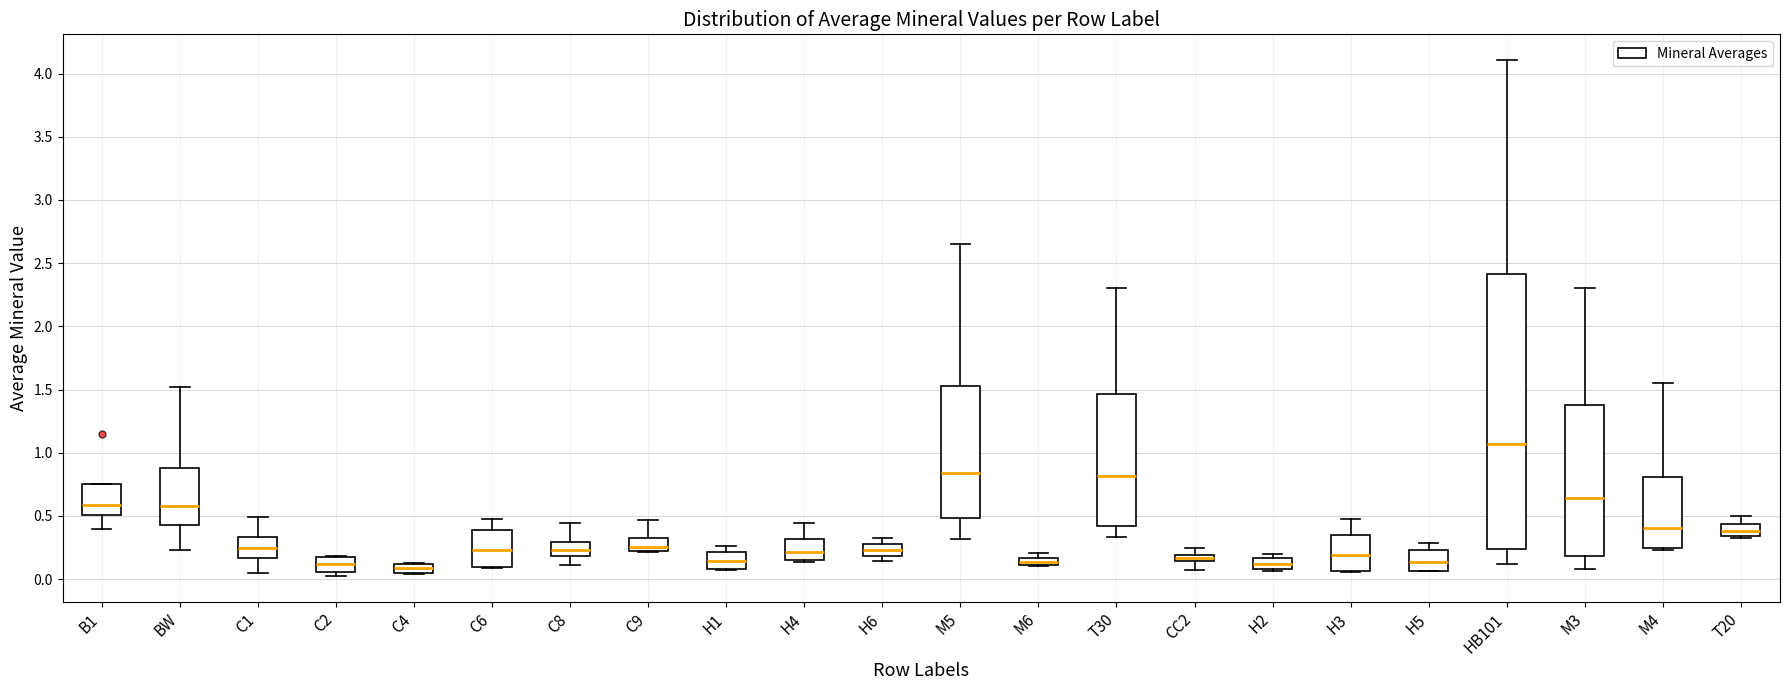

Comparing the boxes themselves (not the whiskers), which one is the tallest?

HB101